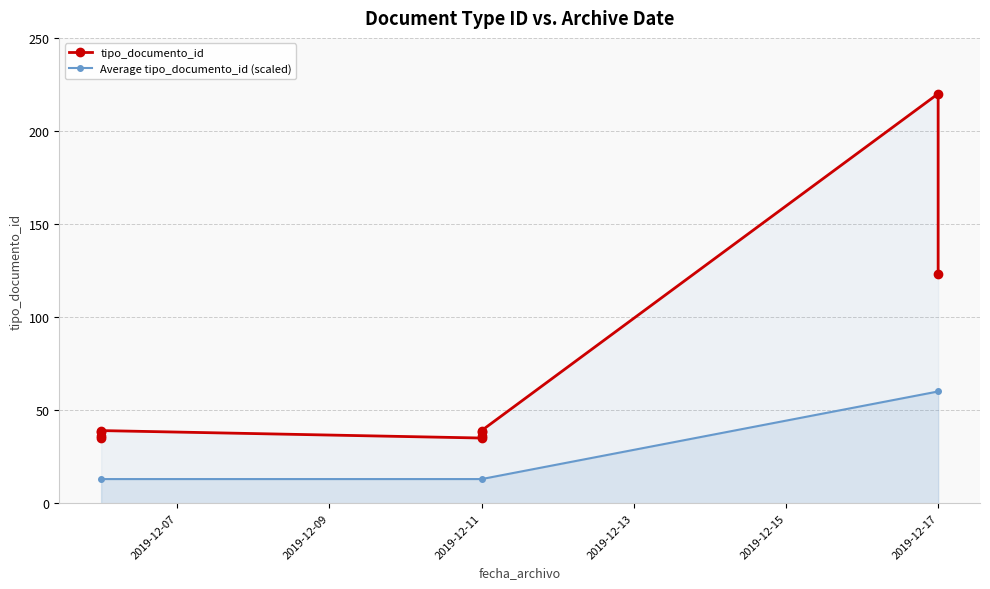

What is the maximum value shown in the chart?

220